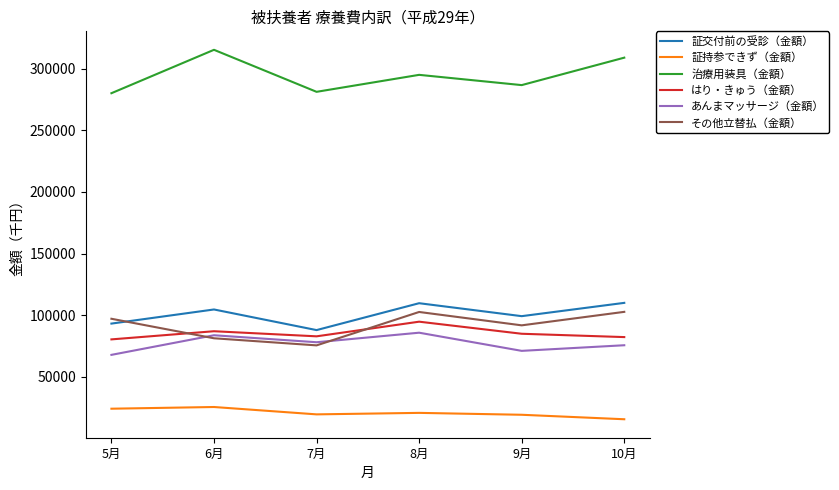

How many distinct data groups are displayed?

6